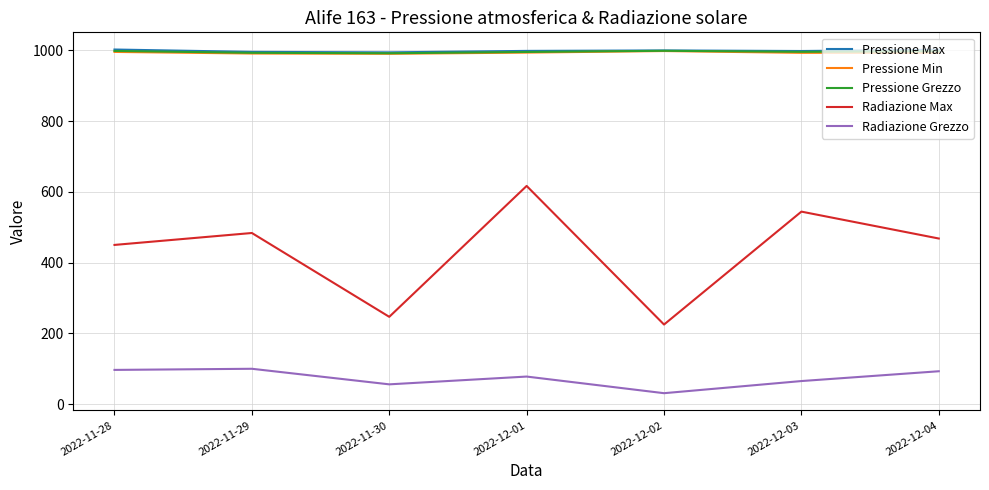

At which category does Radiazione Max reach its first local valley?

2022-11-30